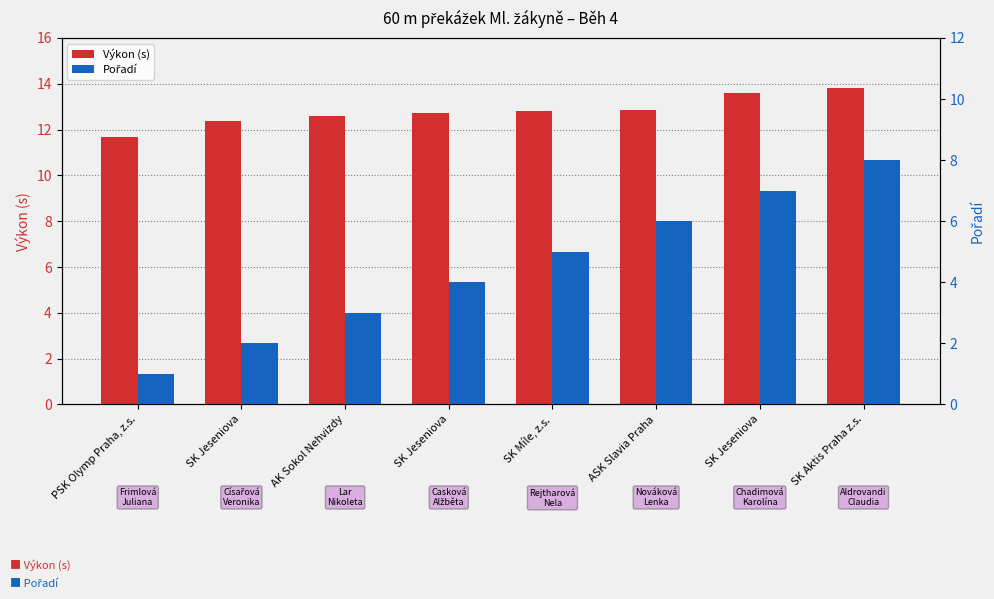

Which series has the largest total across all categories?

Výkon (s)